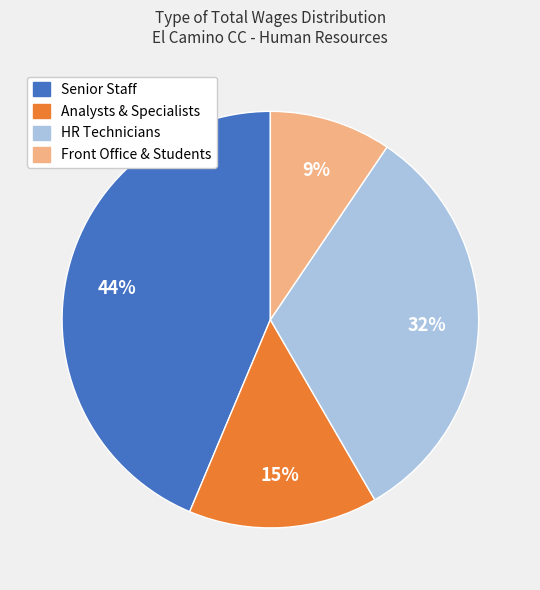

Is there a majority slice in this chart?

No